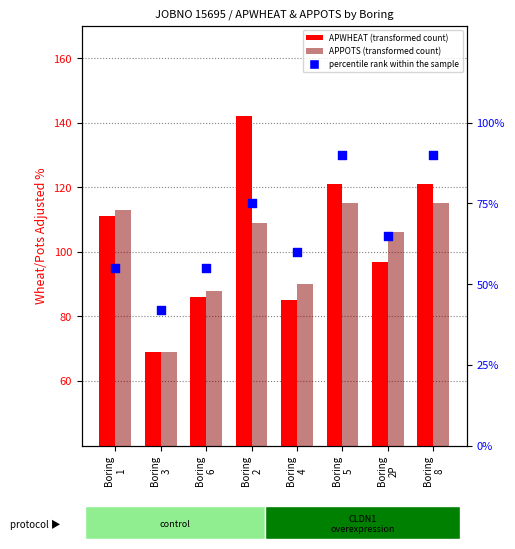

At how many categories does at least one series exceed 66?

8